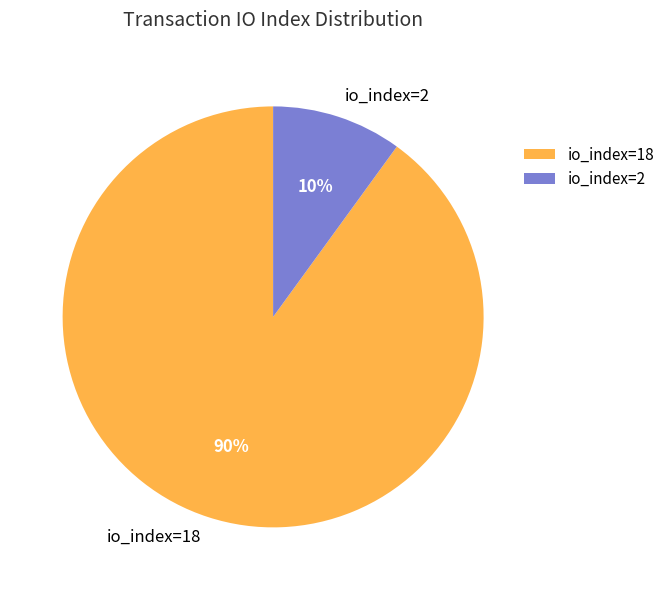

Combined, do io_index=2 and io_index=18 account for over 50%?

Yes